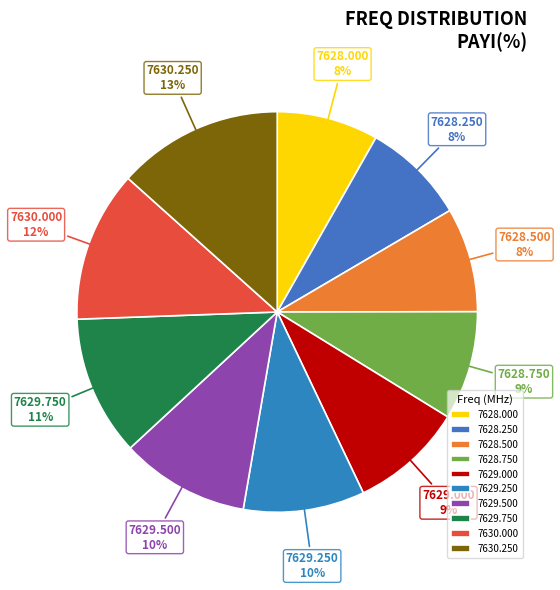

What is the largest slice in the pie chart?

7630.250